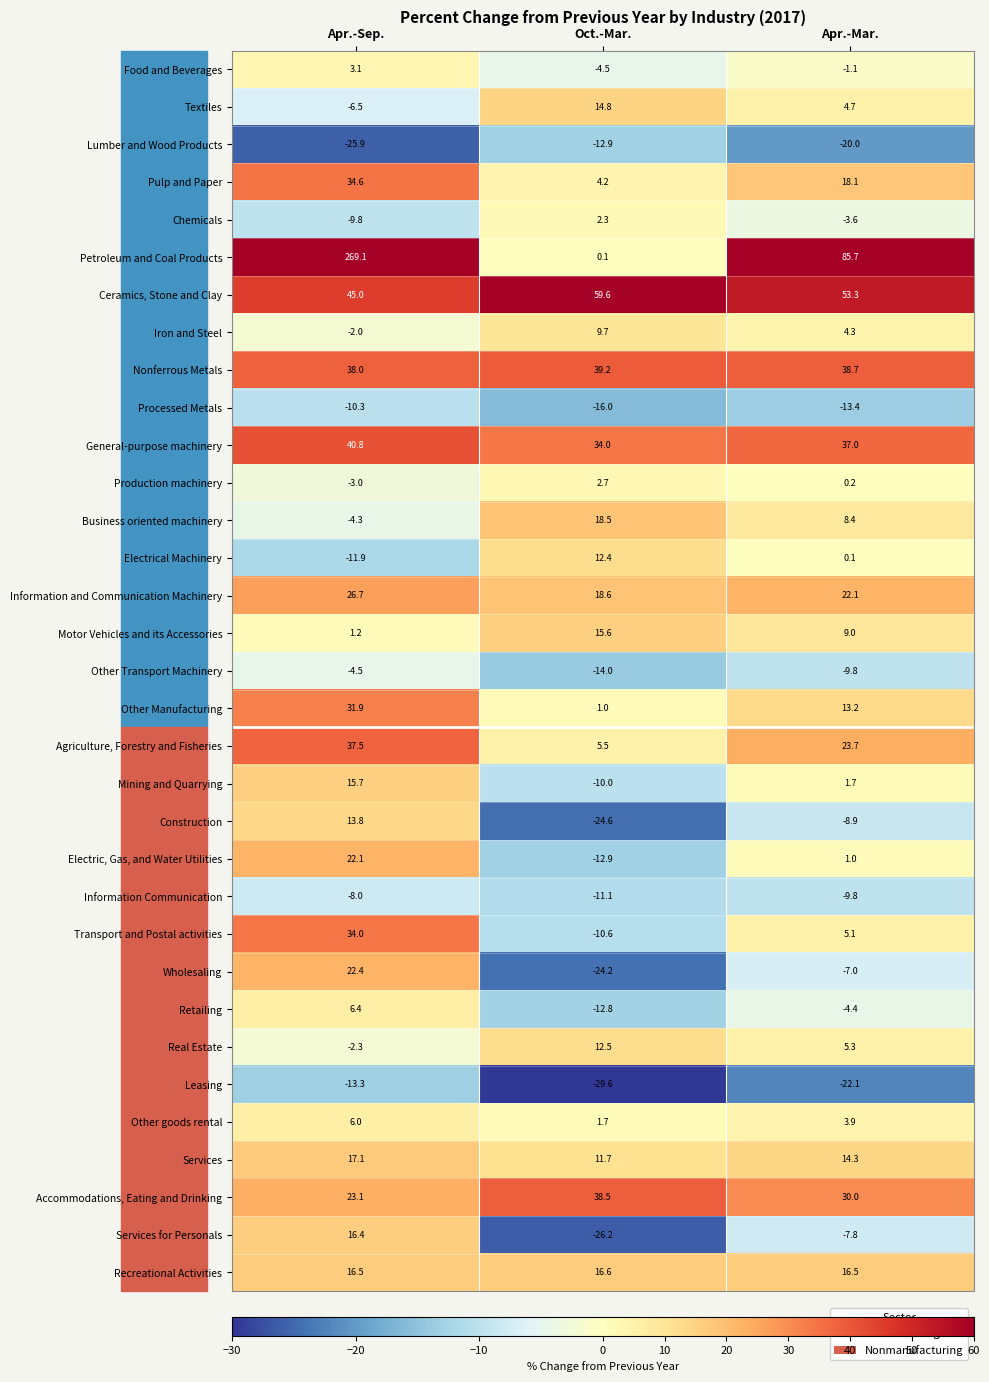

Which series has the largest total across all categories?

Petroleum and Coal Products